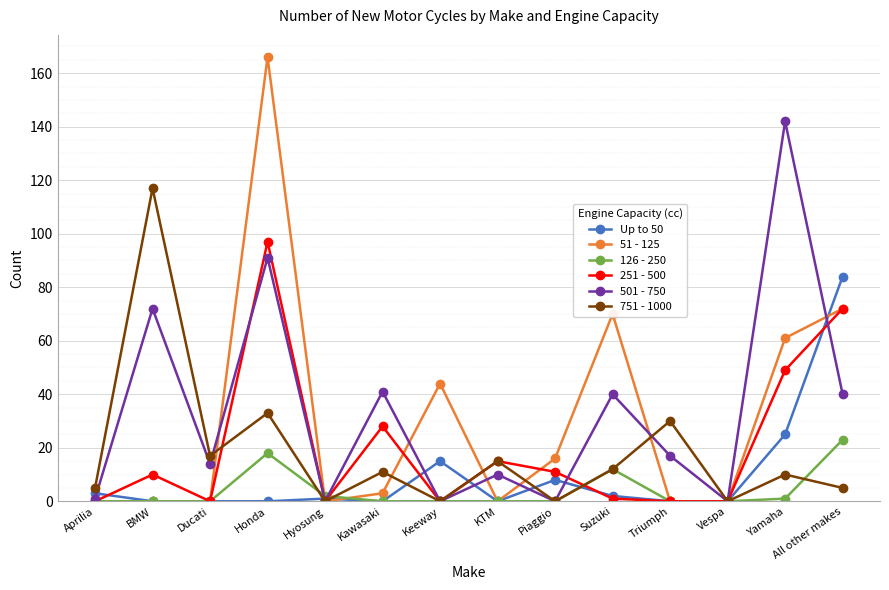

Reading left to right, what are all the values shown in this chart?

Up to 50: 3	0	0	0	1	0	15	0	8	2	0	0	25	84
51 - 125: 0	0	0	166	0	3	44	0	16	70	0	0	61	72
126 - 250: 0	0	0	18	2	0	0	0	0	12	0	0	1	23
251 - 500: 0	10	0	97	0	28	0	15	11	1	0	0	49	72
501 - 750: 1	72	14	91	0	41	0	10	0	40	17	0	142	40
751 - 1000: 5	117	17	33	0	11	0	15	0	12	30	0	10	5